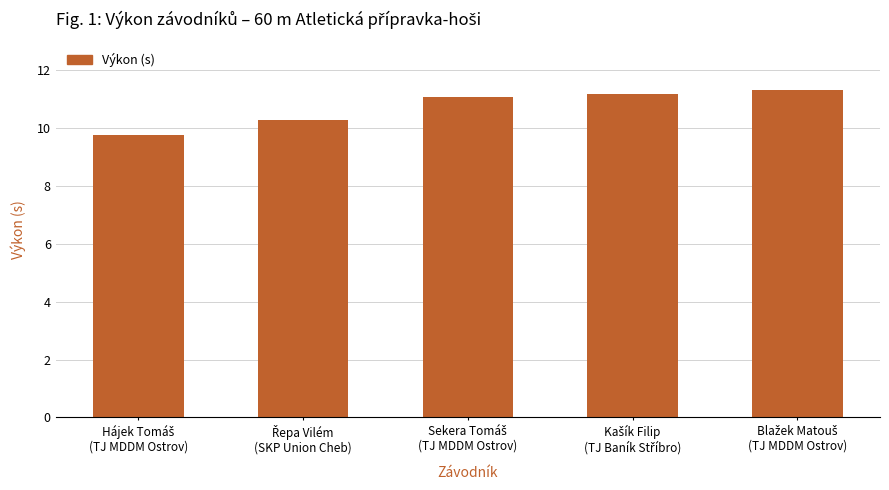

What is the sum of all values?

53.7